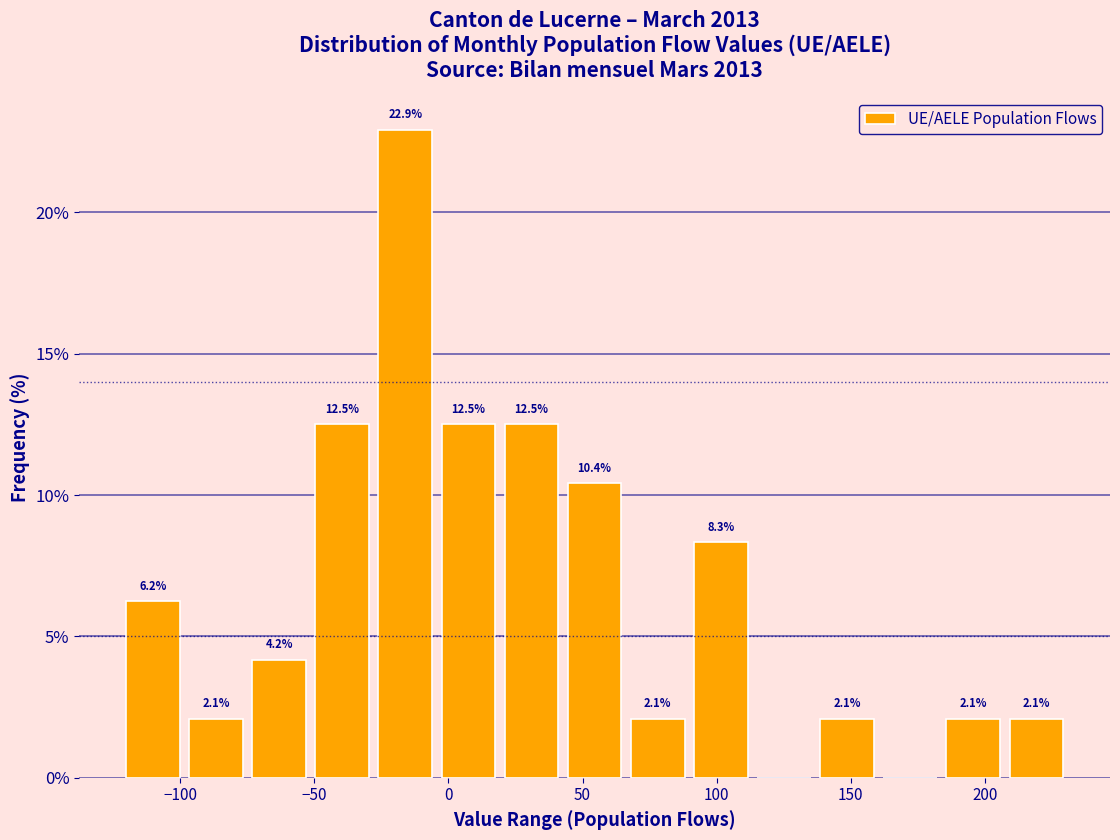

Over which range of the x-axis is the bar tallest?

-30 to -5